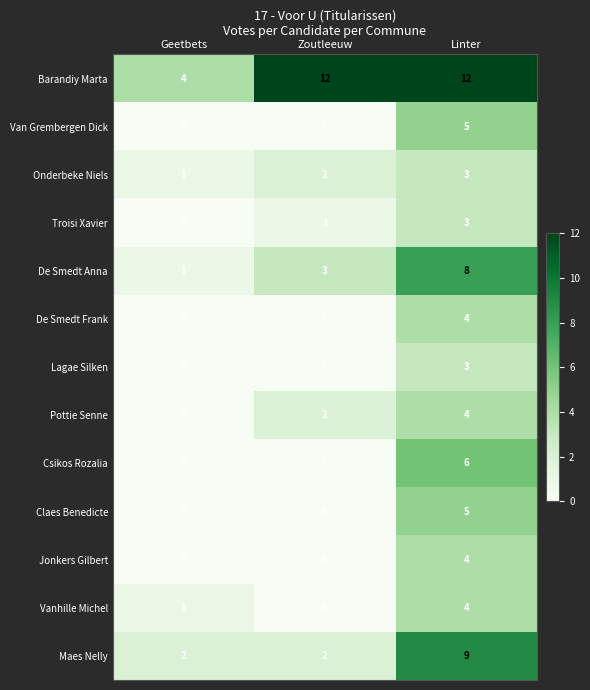

The Onderbeke Niels series shows 0 at Geetbets. True or false?

False